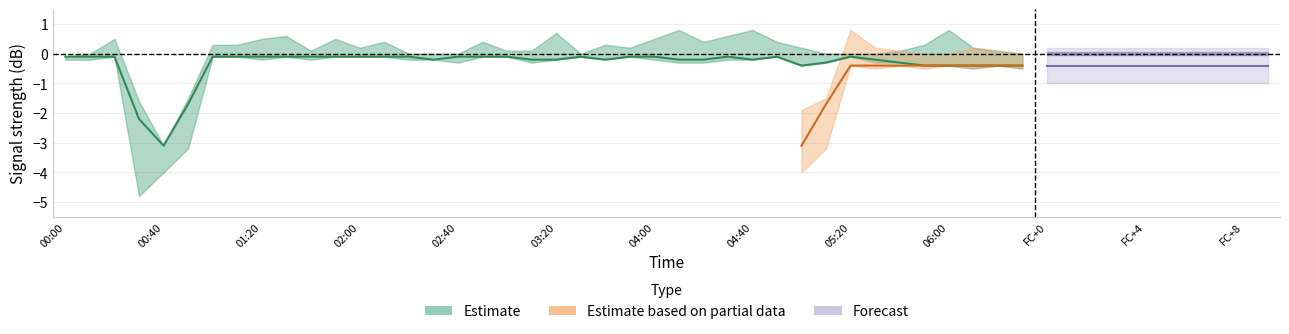

The value of center at 00:20 is -0.2. True or false?

False